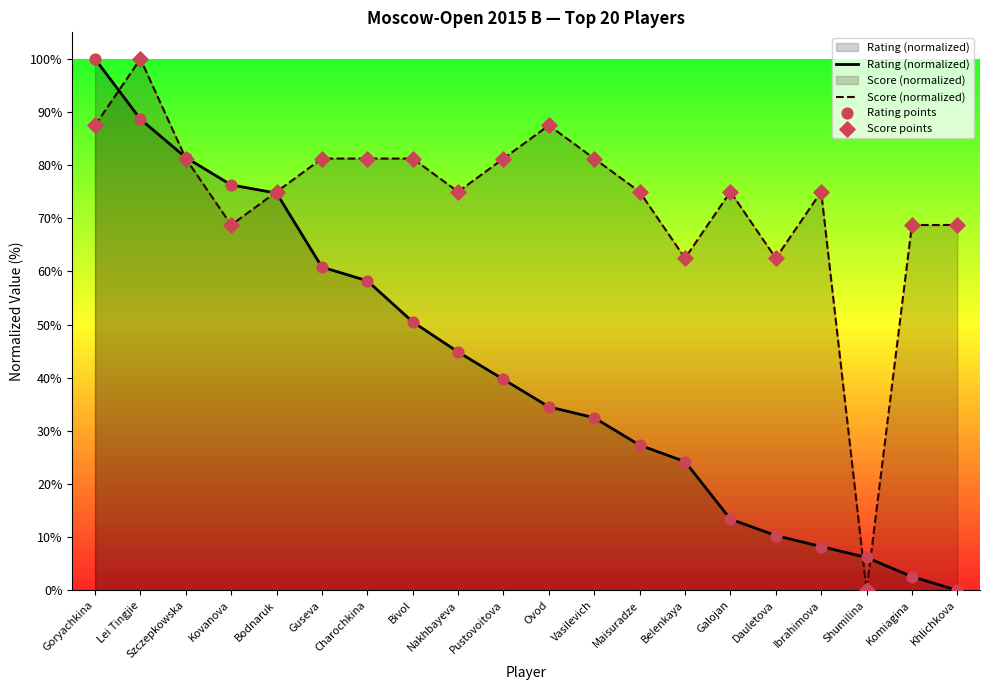

What are all the series names shown in the legend?

Rating (normalized), Score (normalized), Rating points, Score points